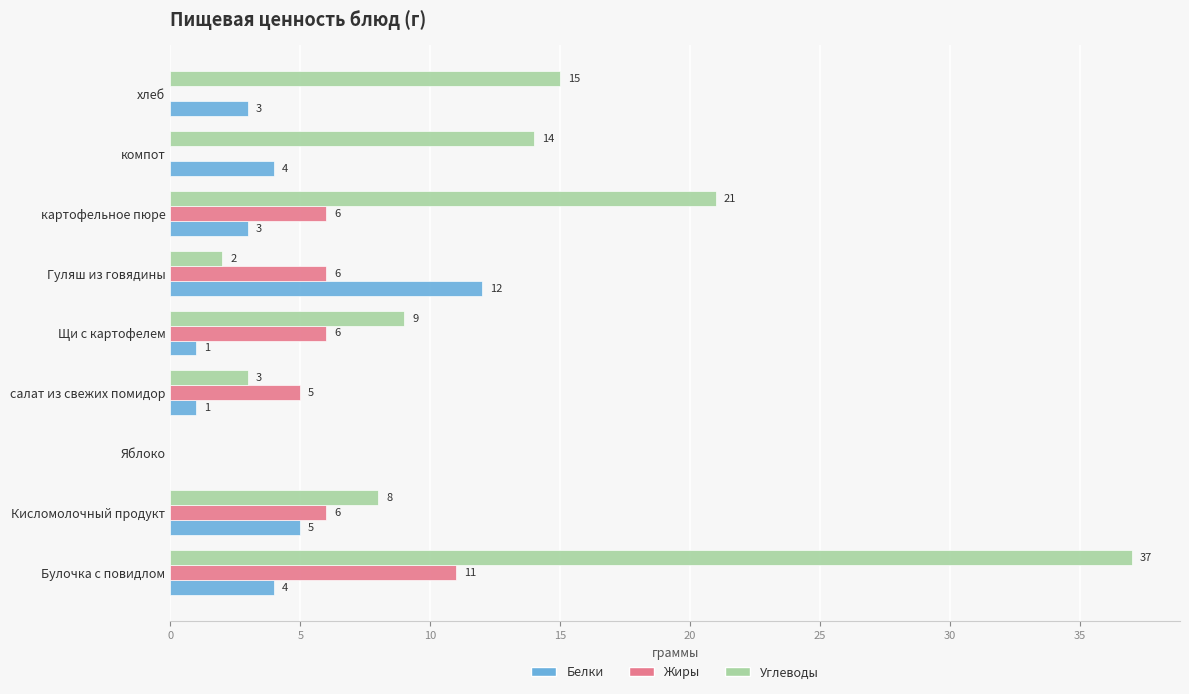

True or false: Углеводы has a value of 4 at Гуляш из говядины.

False